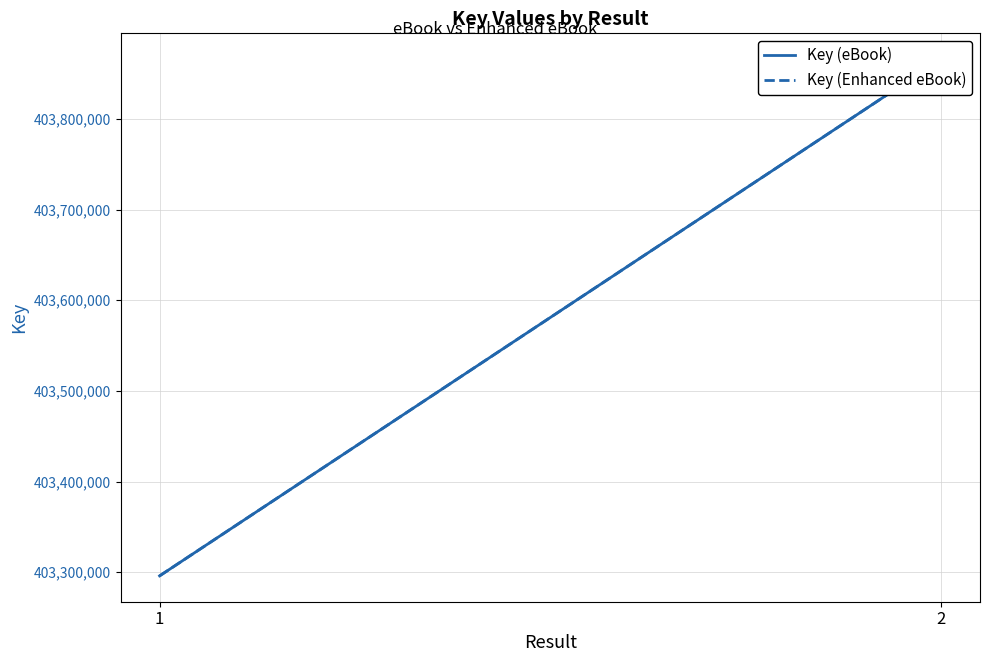

Is it true that Key (Enhanced eBook) equals 403295910 at 1?

True